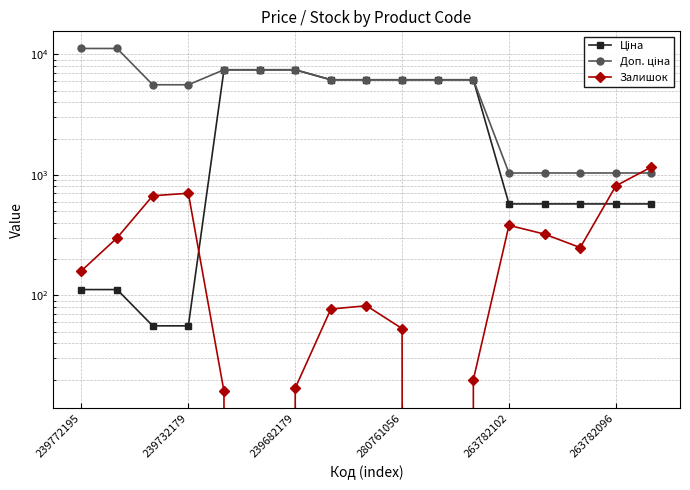

Which series has the largest total across all categories?

Доп. ціна